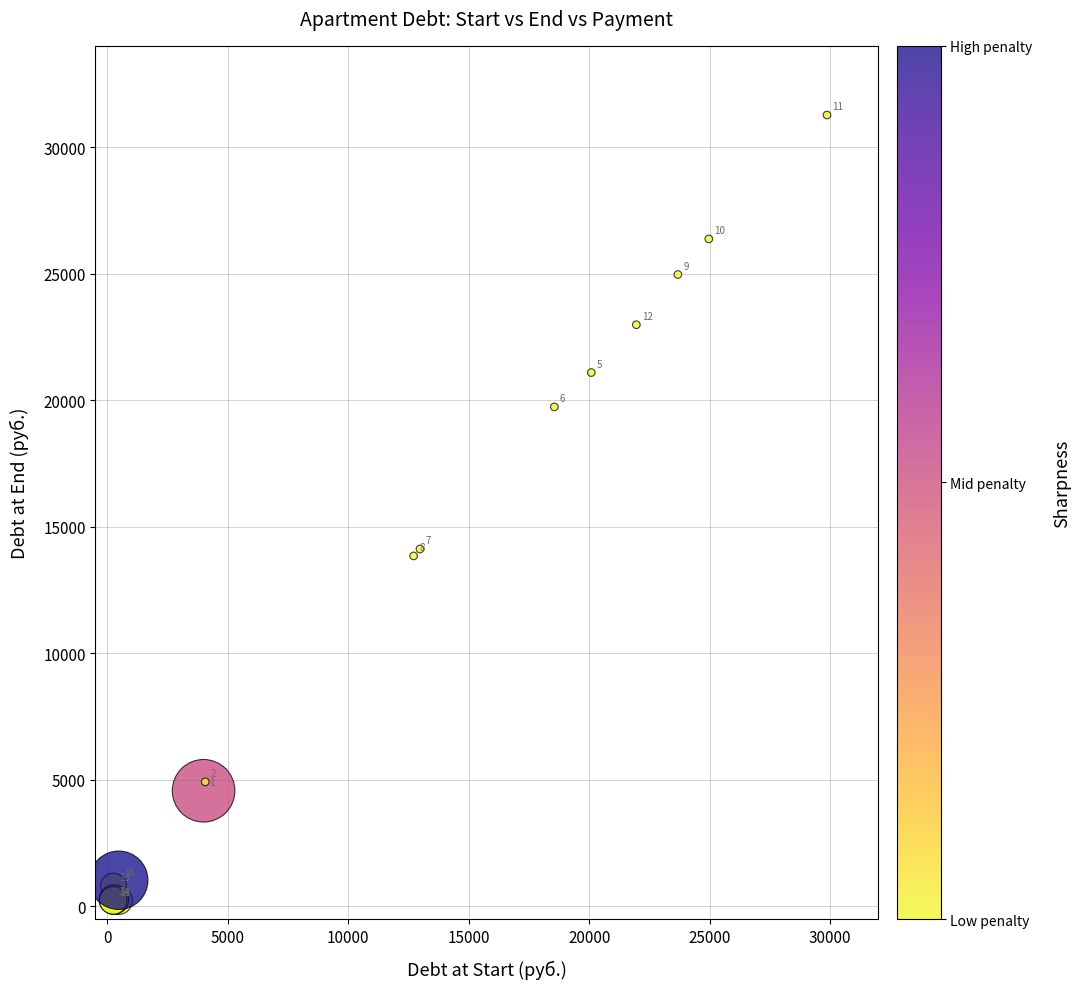

What Y value in the scatter plot is closest to 15751?

14122.4